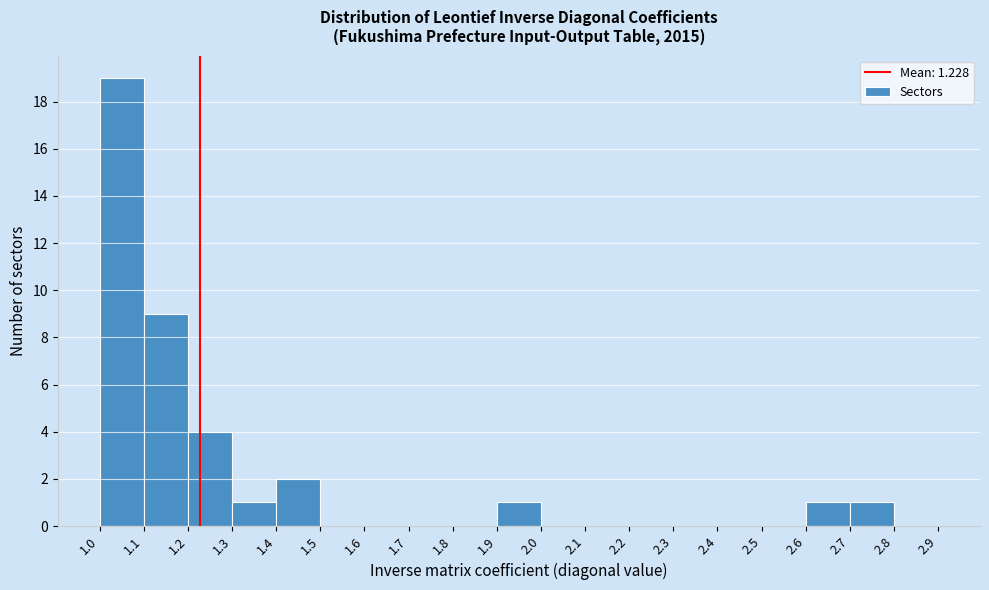

Reading left to right, transcribe this chart: for each bar, give the range it covers on the x-axis and its height. The values are not printed on the chart, so give them approximately, as read against the axis.

1.0 to 1.1: 19
1.1 to 1.2: 9
1.2 to 1.3: 4
1.3 to 1.4: 1
1.4 to 1.5: 2
1.5 to 1.6: 0
1.6 to 1.7: 0
1.7 to 1.8: 0
1.8 to 1.9: 0
1.9 to 2.0: 1
2.0 to 2.1: 0
2.1 to 2.2: 0
2.2 to 2.3: 0
2.3 to 2.4: 0
2.4 to 2.5: 0
2.5 to 2.6: 0
2.6 to 2.7: 1
2.7 to 2.8: 1
2.8 to 2.9: 0